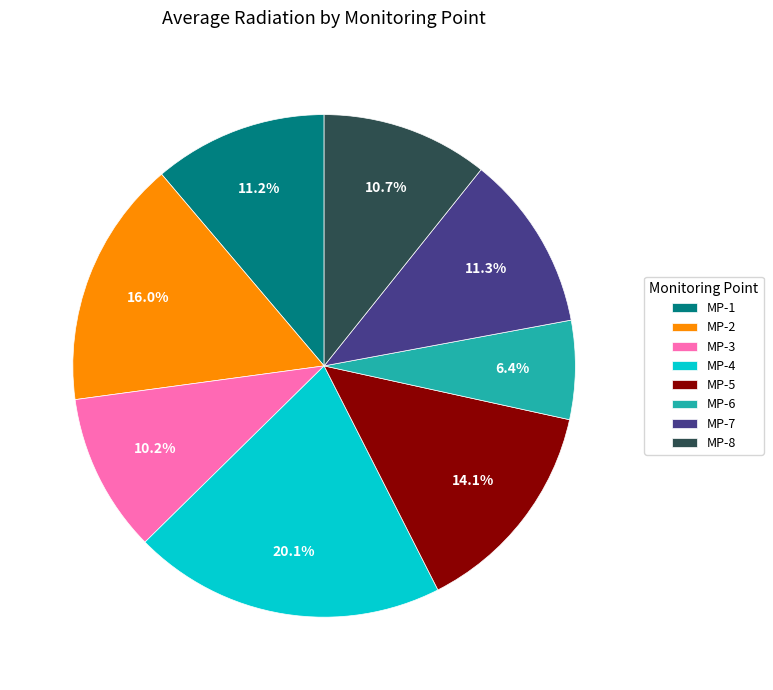

Which slice is the largest?

MP-4